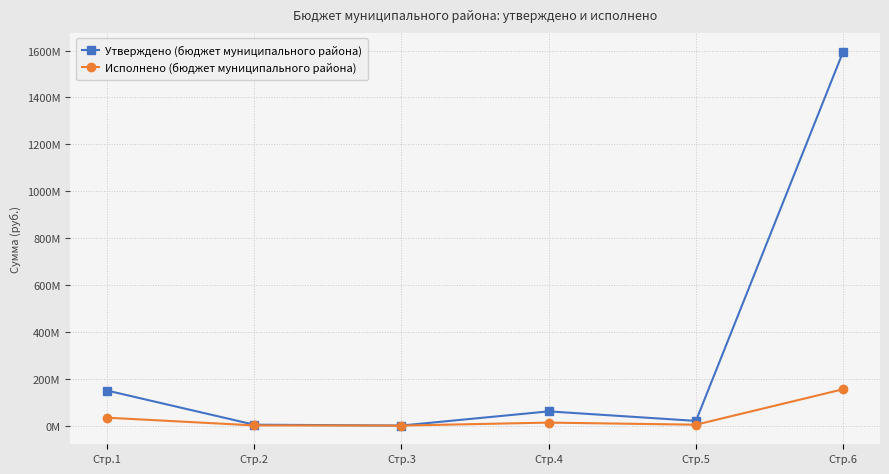

Reading left to right, extract all data points from this chart.

Утверждено (бюджет муниципального района): 149564190.3	3777220.0	90000.0	60617630.0	19974120.0	1595598702.8
Исполнено (бюджет муниципального района): 33626647.2	823600.9	7200.0	12692725.8	3763752.2	155102596.9